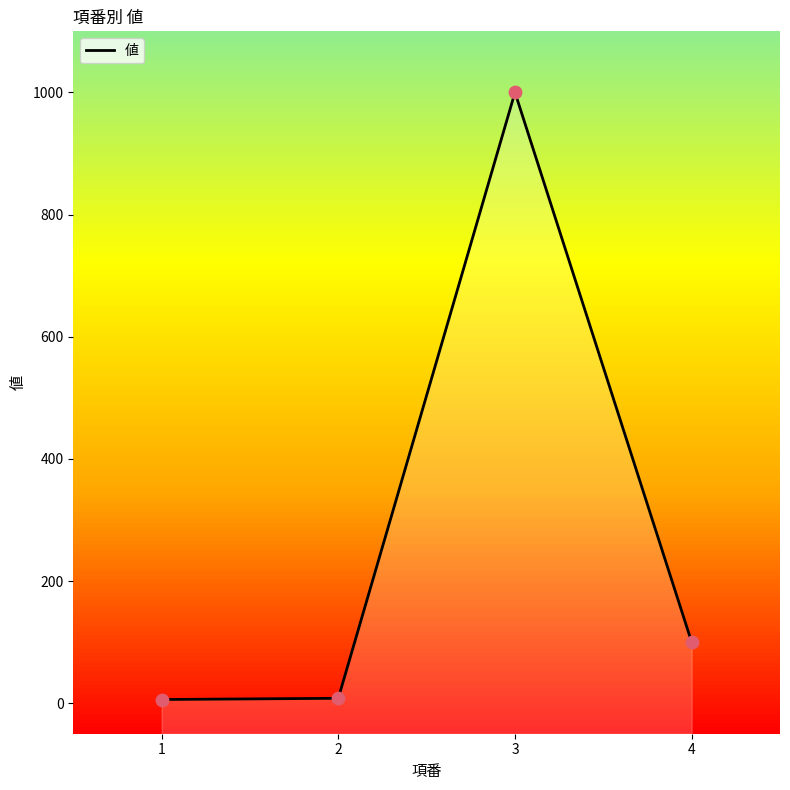

Between 4 and 3, which is larger?

3